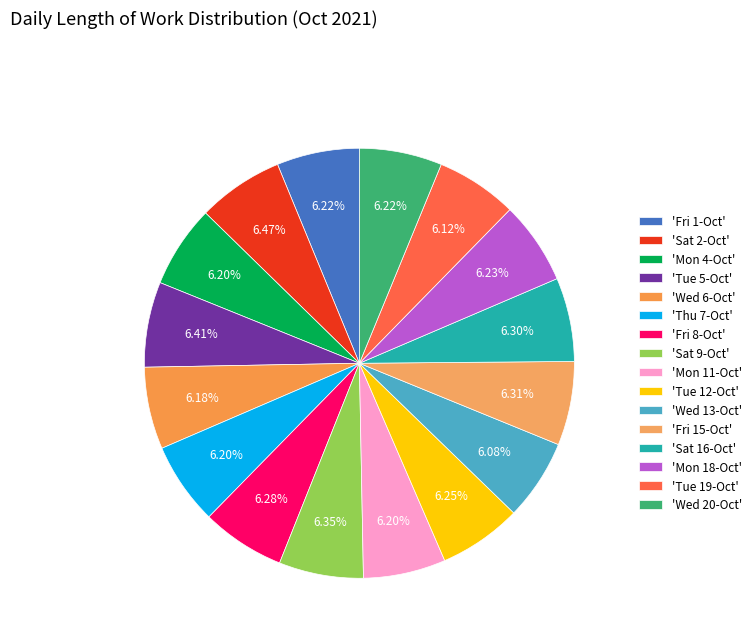

Count the number of slices in the pie.

16